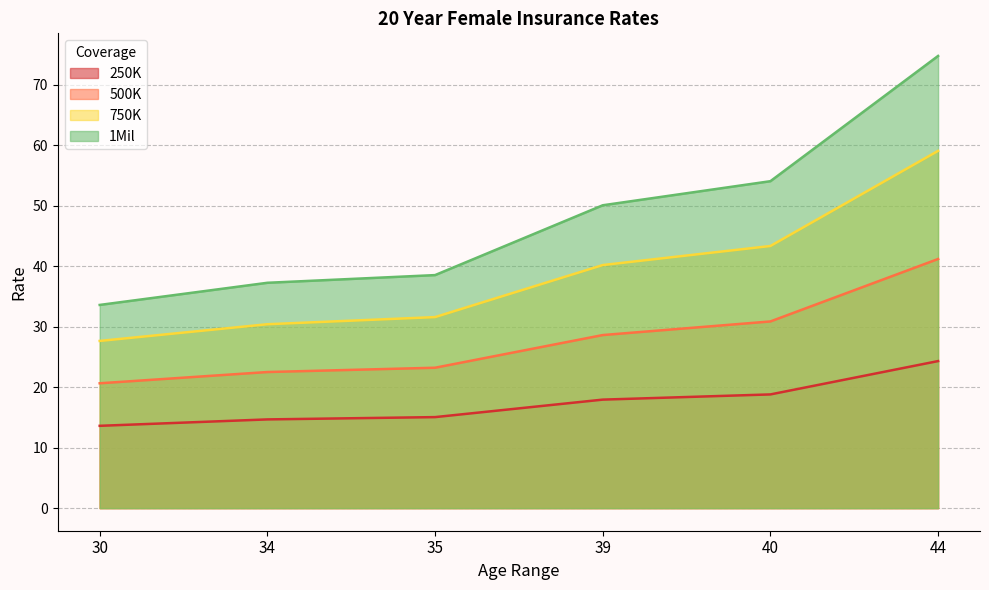

Reading right to left, extract all data points from this chart.

250K: 44=24.3	40=18.8	39=17.9	35=15.0	34=14.7	30=13.6
500K: 44=41.2	40=30.9	39=28.6	35=23.2	34=22.5	30=20.6
750K: 44=59.0	40=43.3	39=40.2	35=31.6	34=30.4	30=27.6
1Mil: 44=74.7	40=54.0	39=50.0	35=38.5	34=37.2	30=33.6